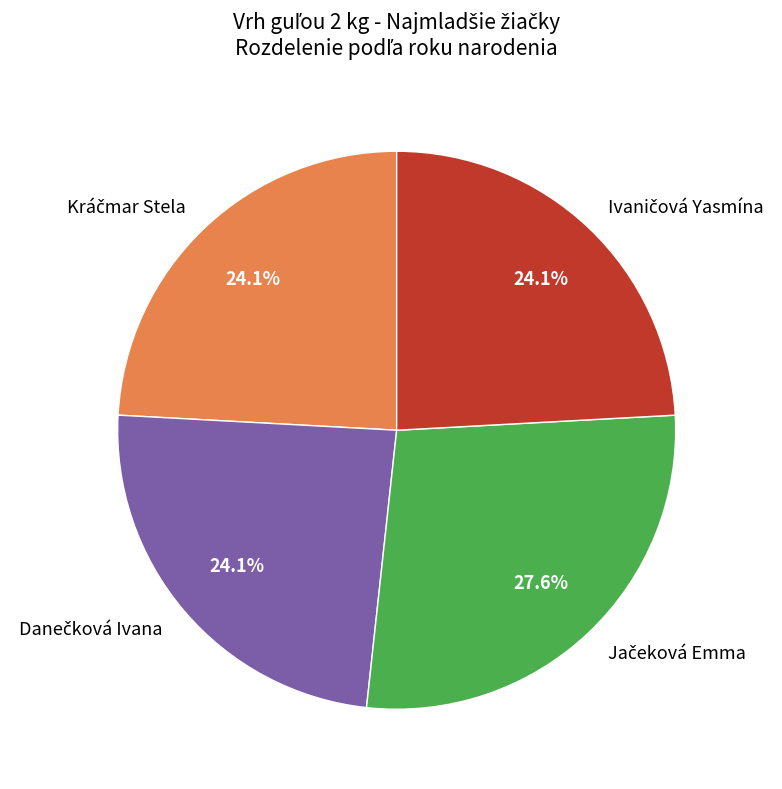

How many segments does this pie chart have?

4